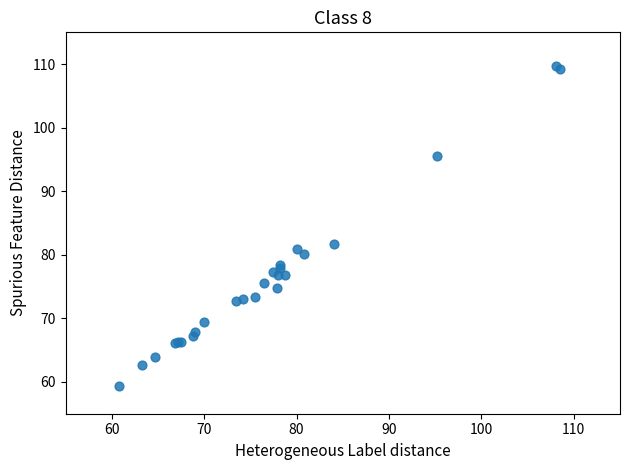

What Y value in the scatter plot is closest to 84?

81.7